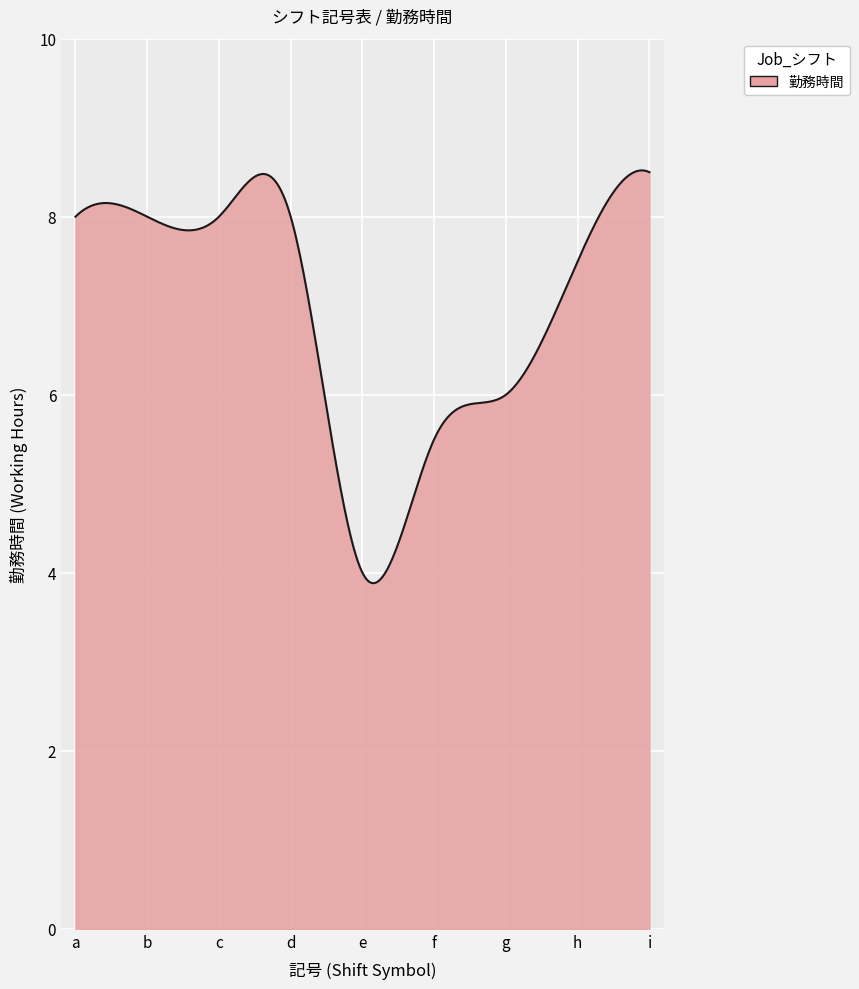

What is the minimum value shown in the chart?

3.9